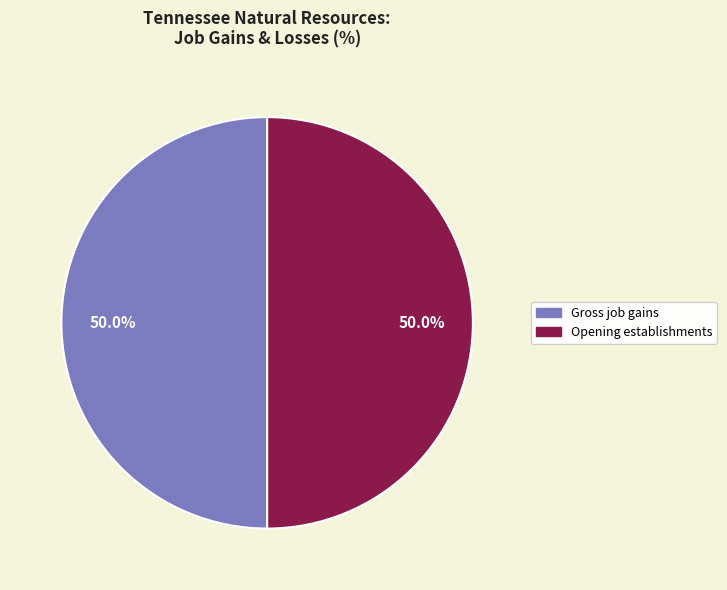

How many segments does this pie chart have?

2